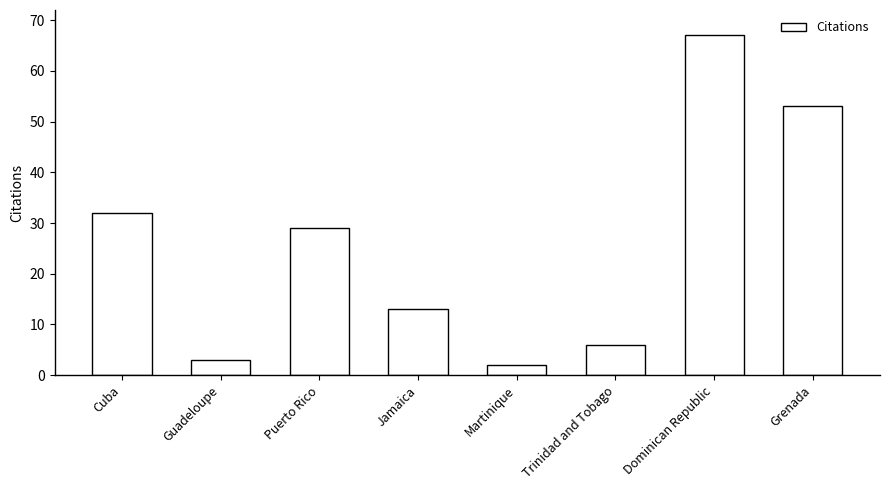

Where does the data first go above 29?

Cuba